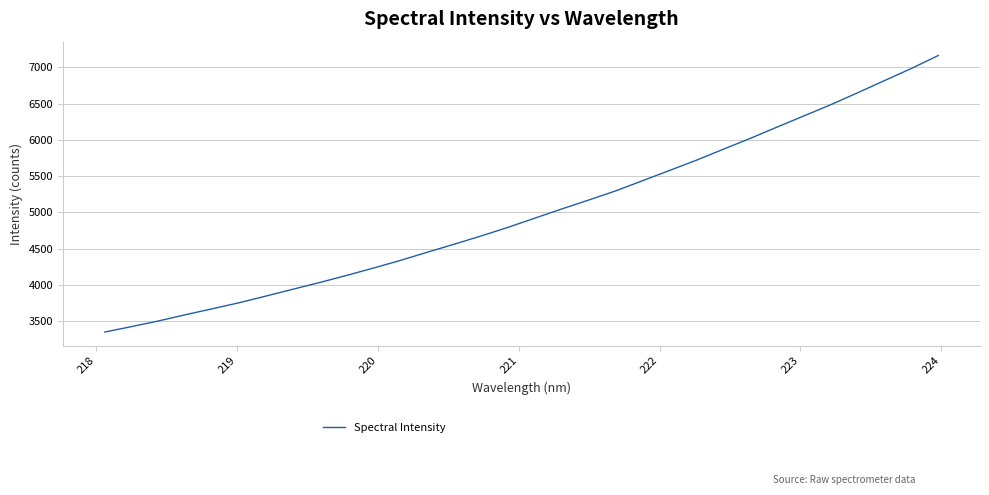

What is the difference between the second highest and second lowest values?

3559.8